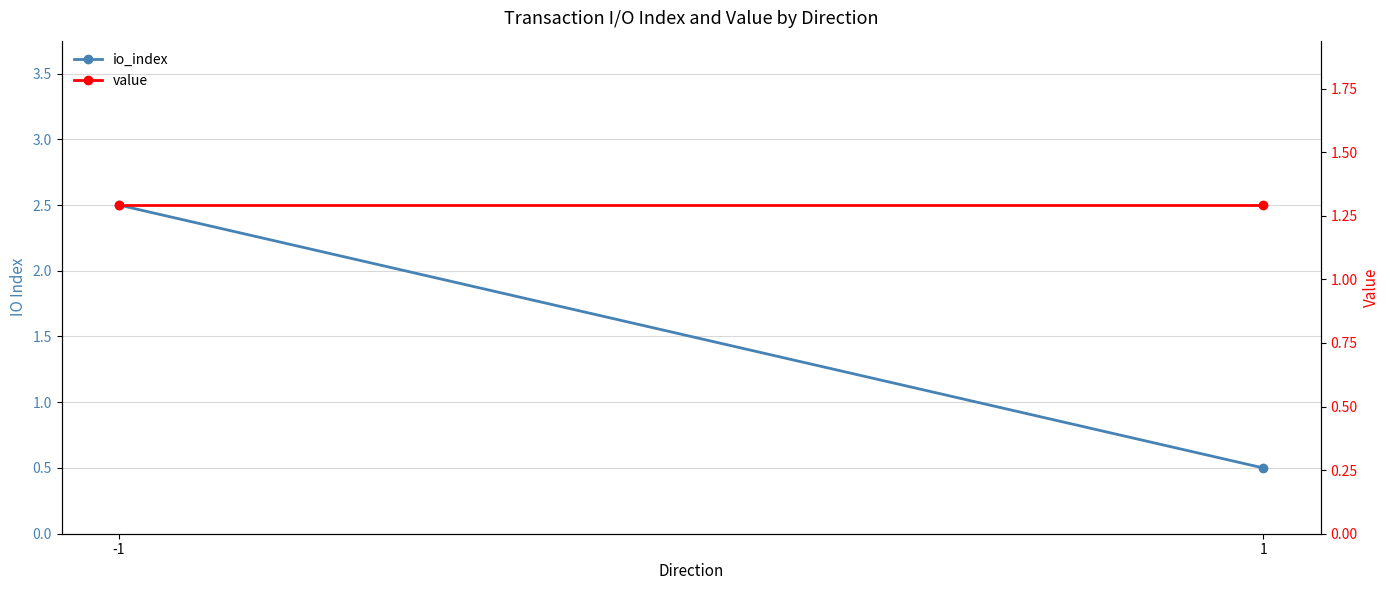

Is it true that io_index equals 0.2 at 1?

False